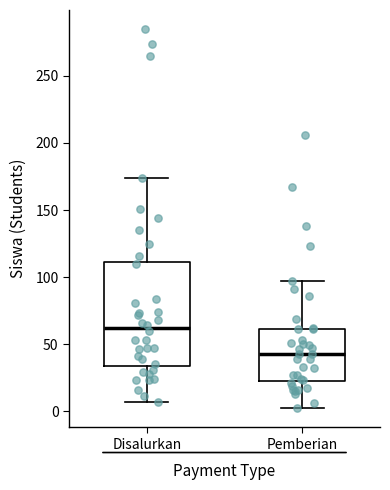

Where is the lower edge of the box for Pemberian on the y-axis? The values are not printed on the chart, so give them approximately, as read against the axis.

25